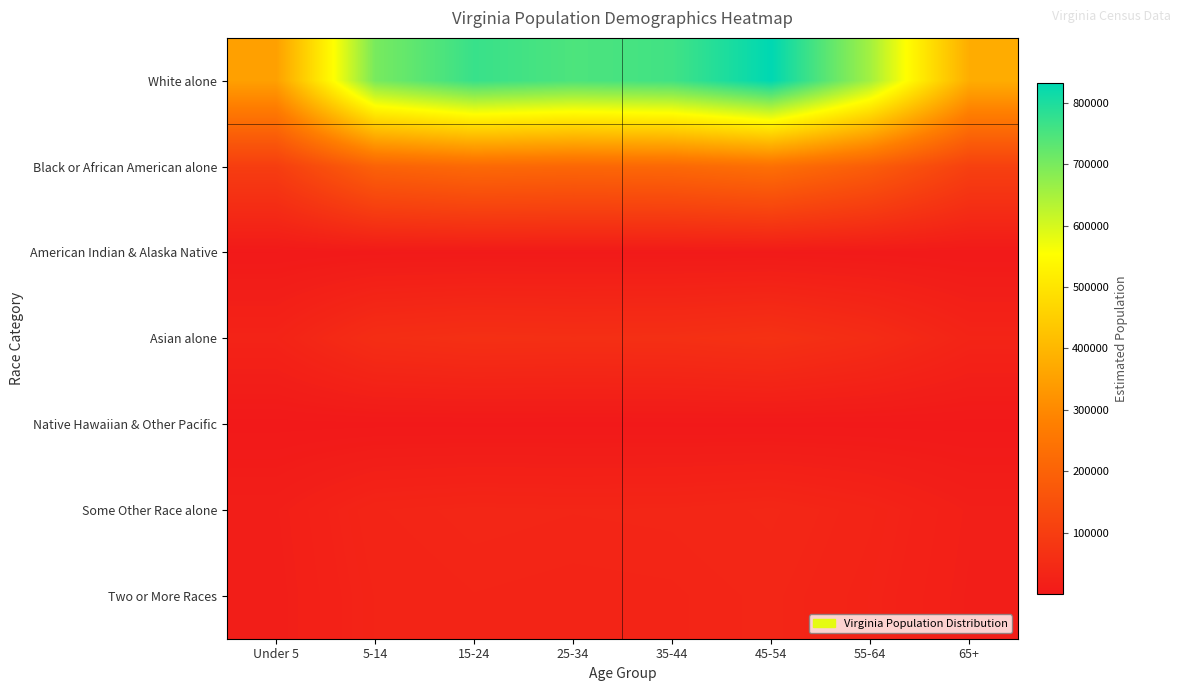

At which category is the sum across all series the highest?

45-54